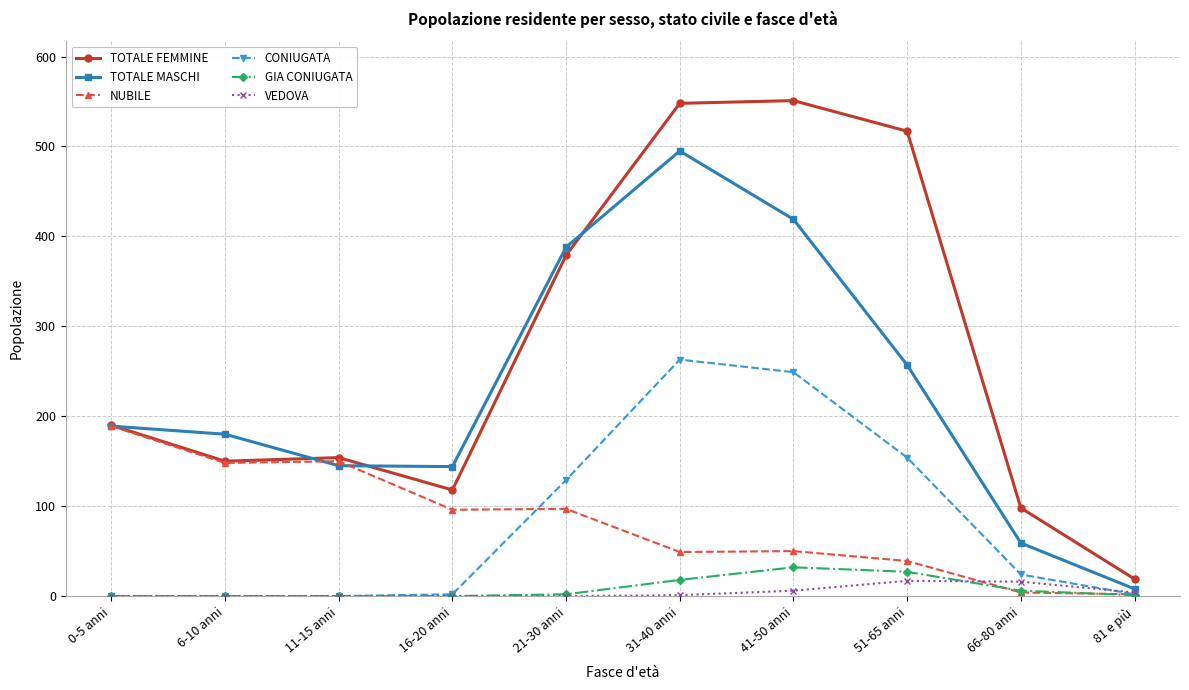

True or false: CONIUGATA has a value of 24 at 66-80 anni.

True